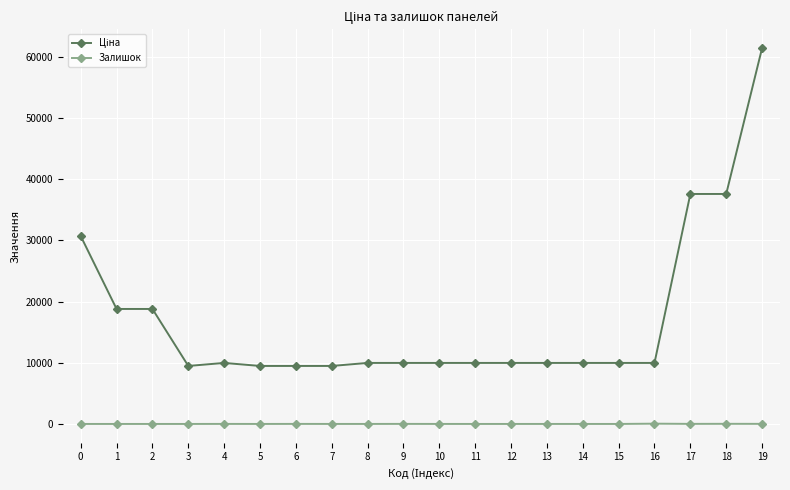

What is the spread (max minus min) of values at 2?

18796.8